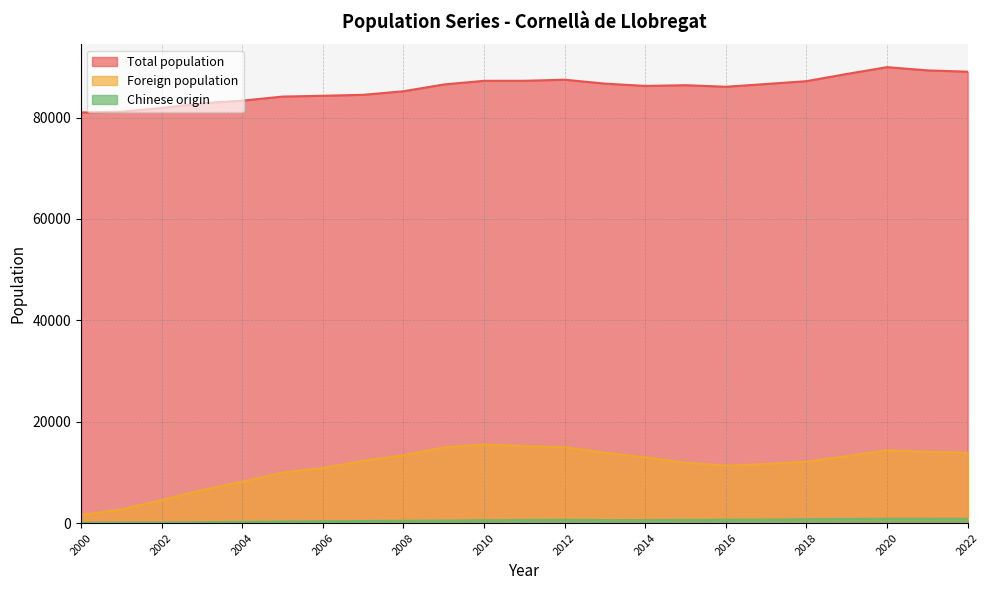

At which label does Chinese origin reach its minimum?

2000